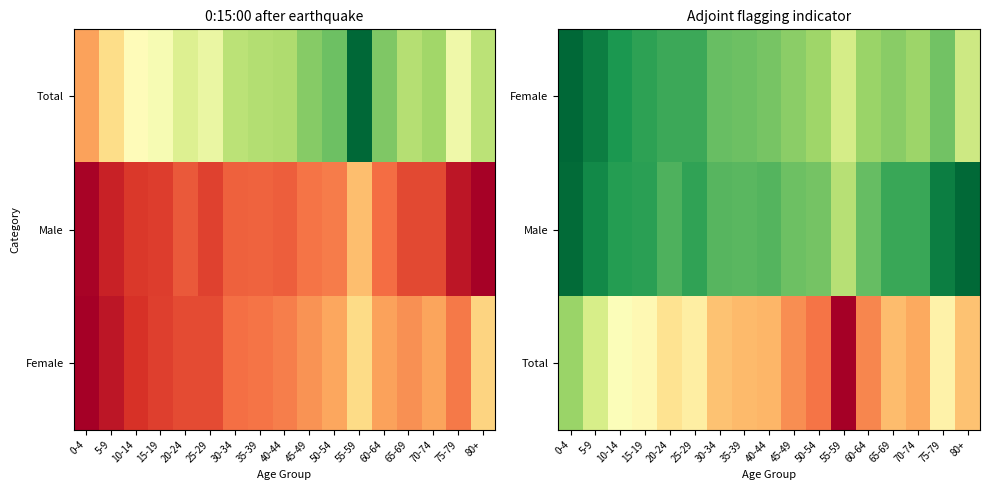

How many categories are shown in the chart?

17